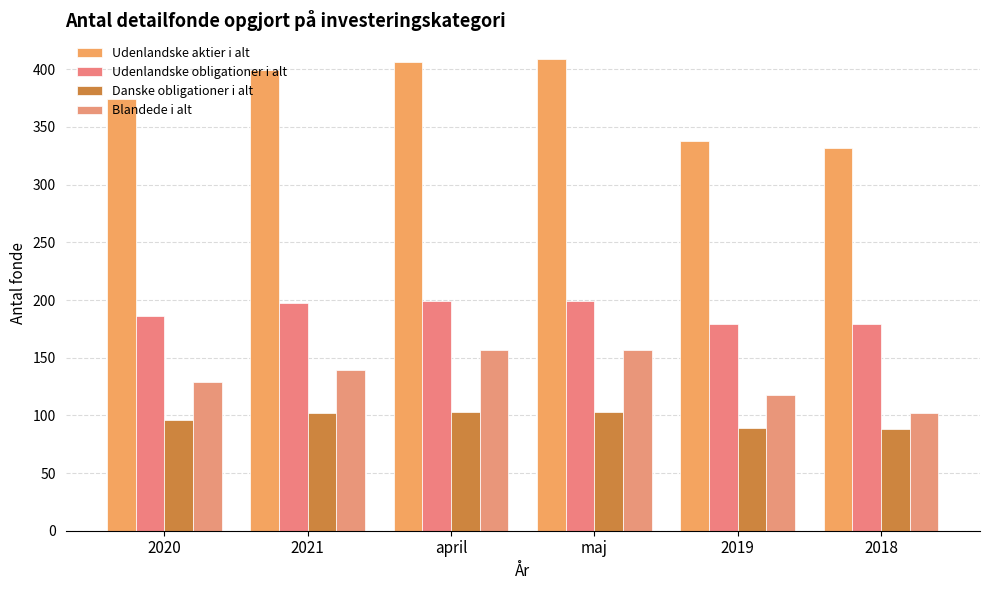

What is the difference between the maximum and minimum values in the Danske obligationer i alt series?

15